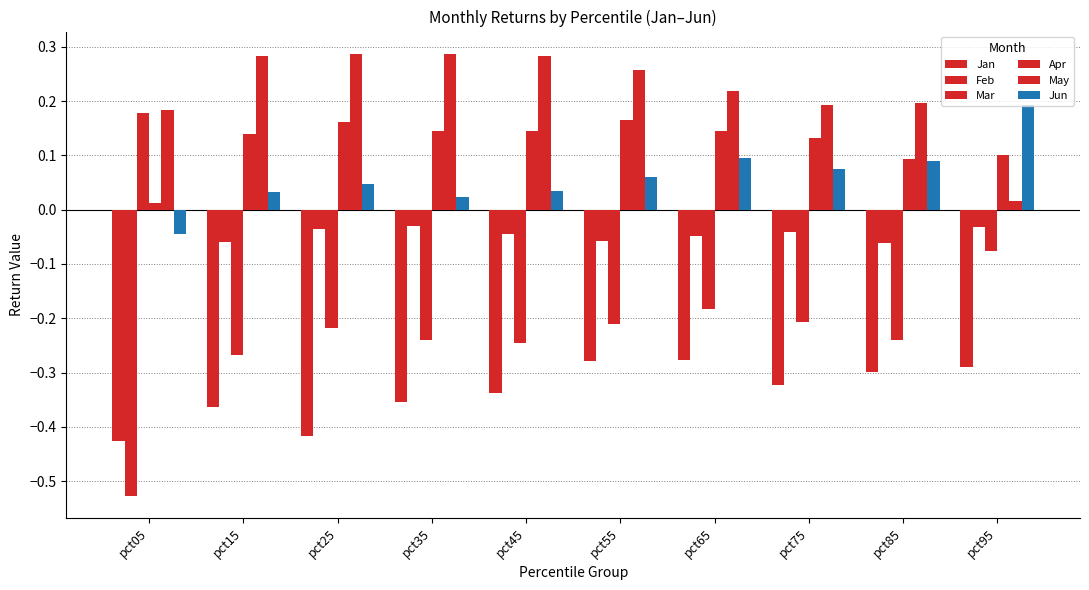

Is it true that Feb equals -0.1 at pct85?

True